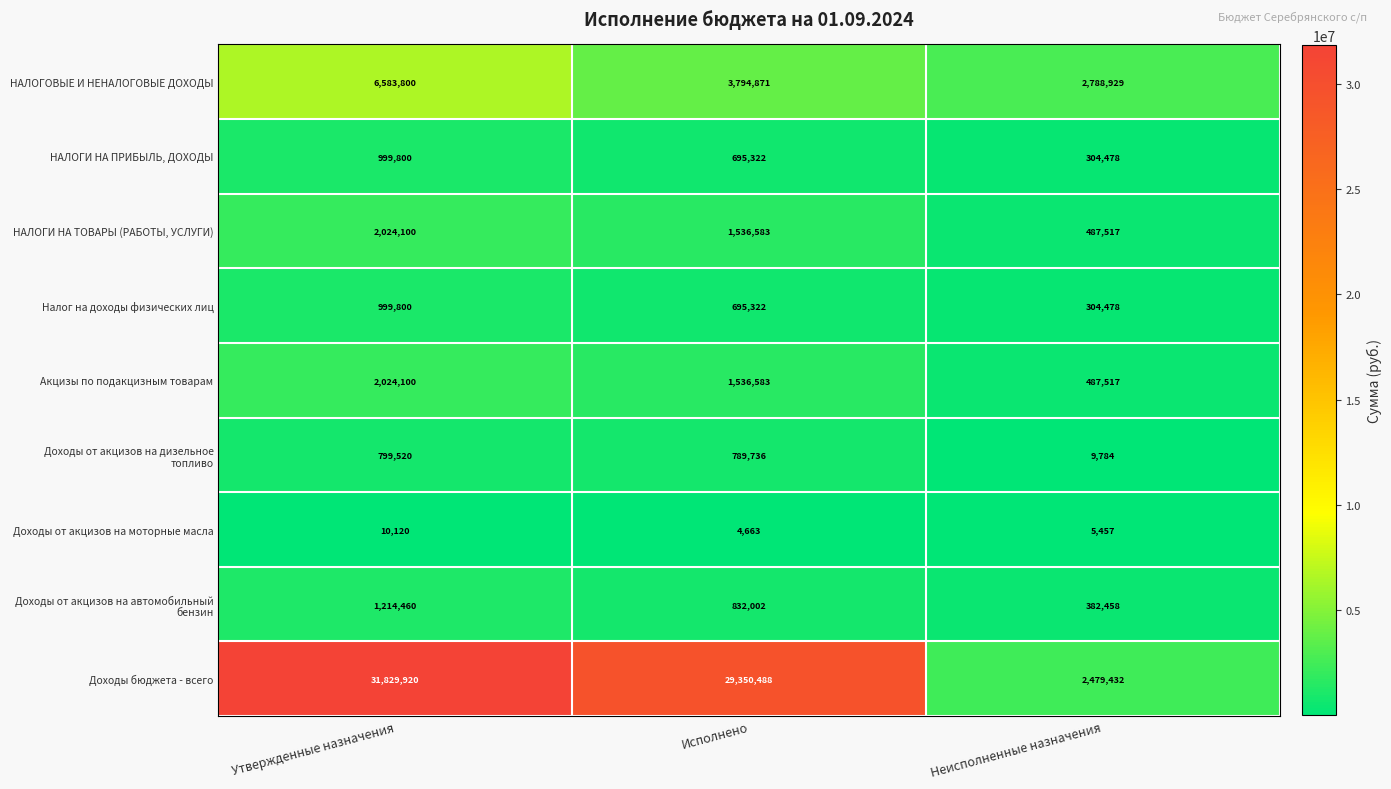

What is the minimum value shown in the chart?

4663